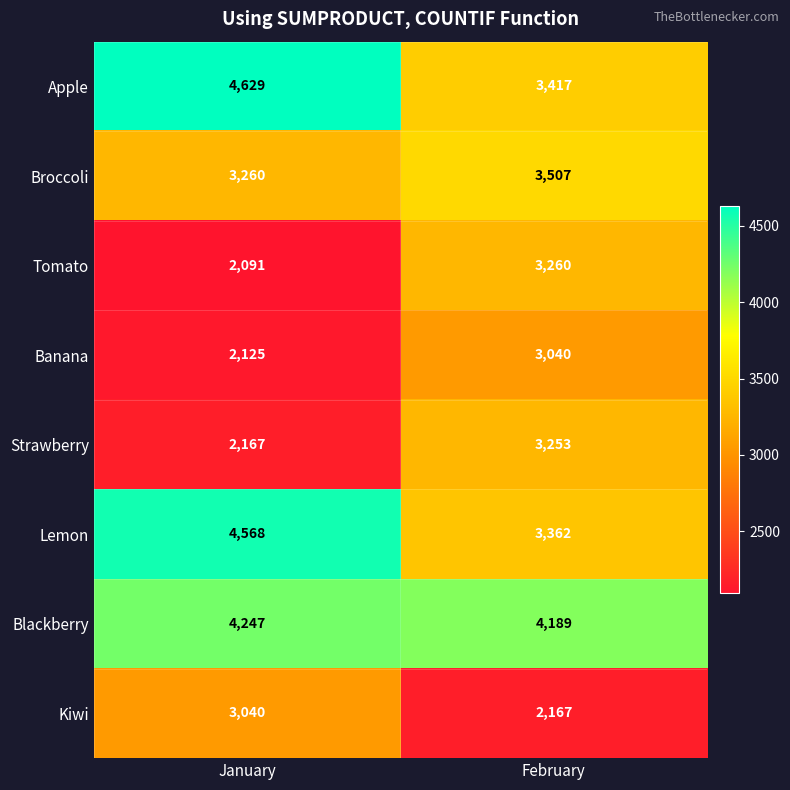

Rank the series at February from lowest to highest value.

Kiwi, Banana, Strawberry, Tomato, Lemon, Apple, Broccoli, Blackberry